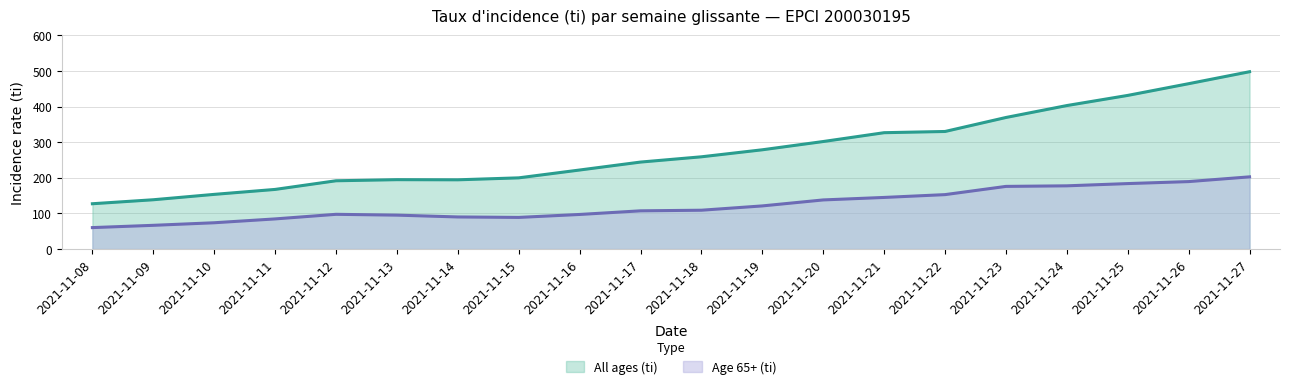

At which label does All ages (ti) first exceed 259?

2021-11-19